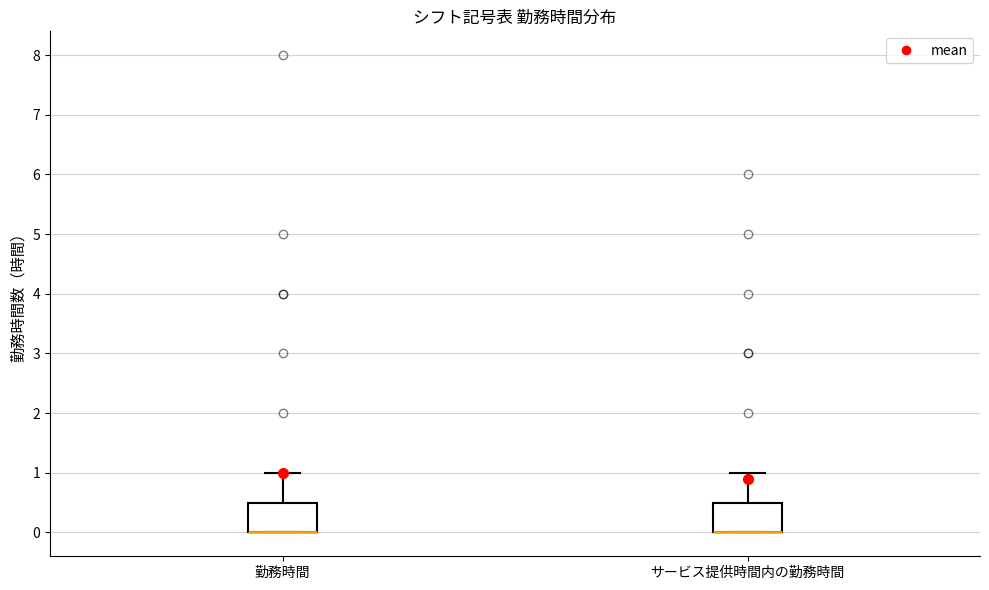

Where does the upper whisker of the box for 勤務時間 end on the y-axis? The values are not printed on the chart, so give them approximately, as read against the axis.

1.0